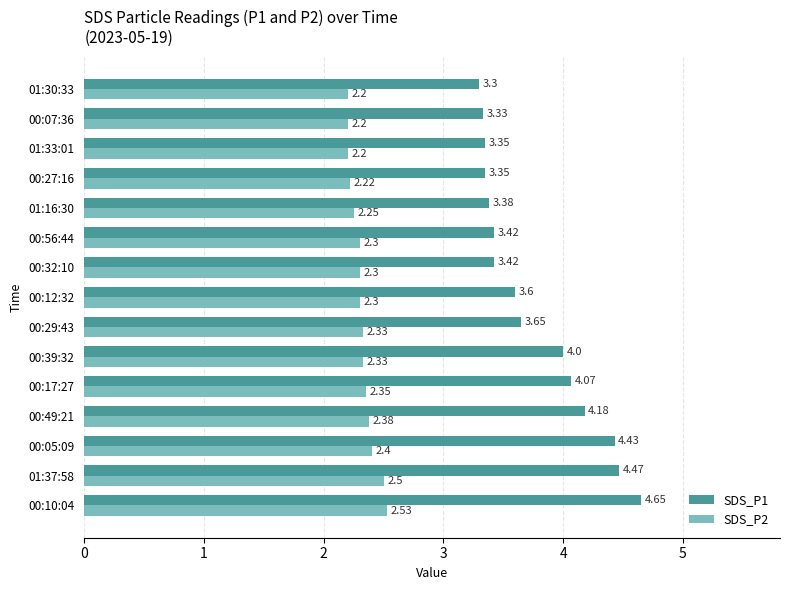

Which series has the widest spread of values?

SDS_P1